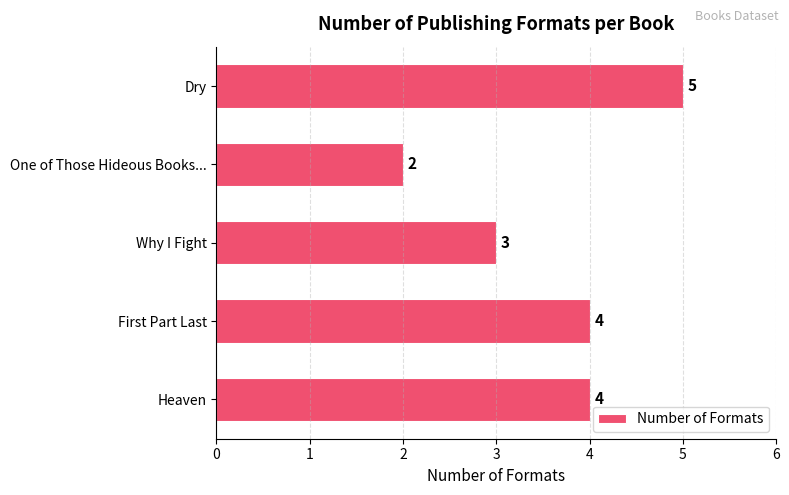

What position from the bottom is Dry?

5